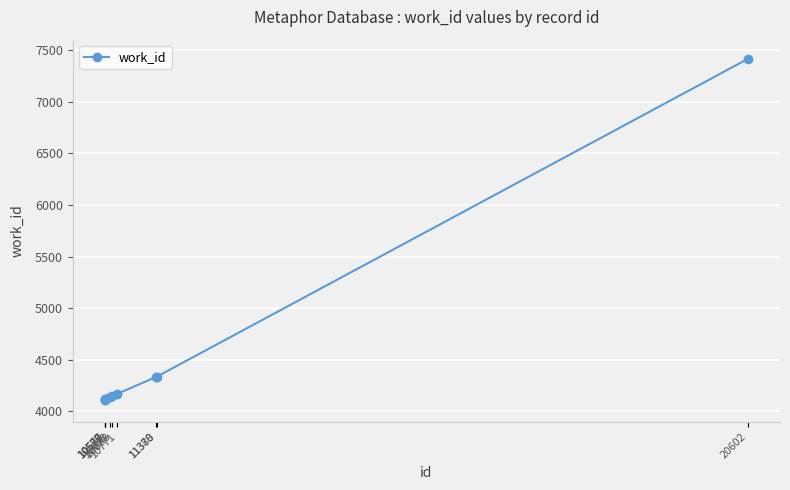

Is this an area chart (filled region under the line)?

No